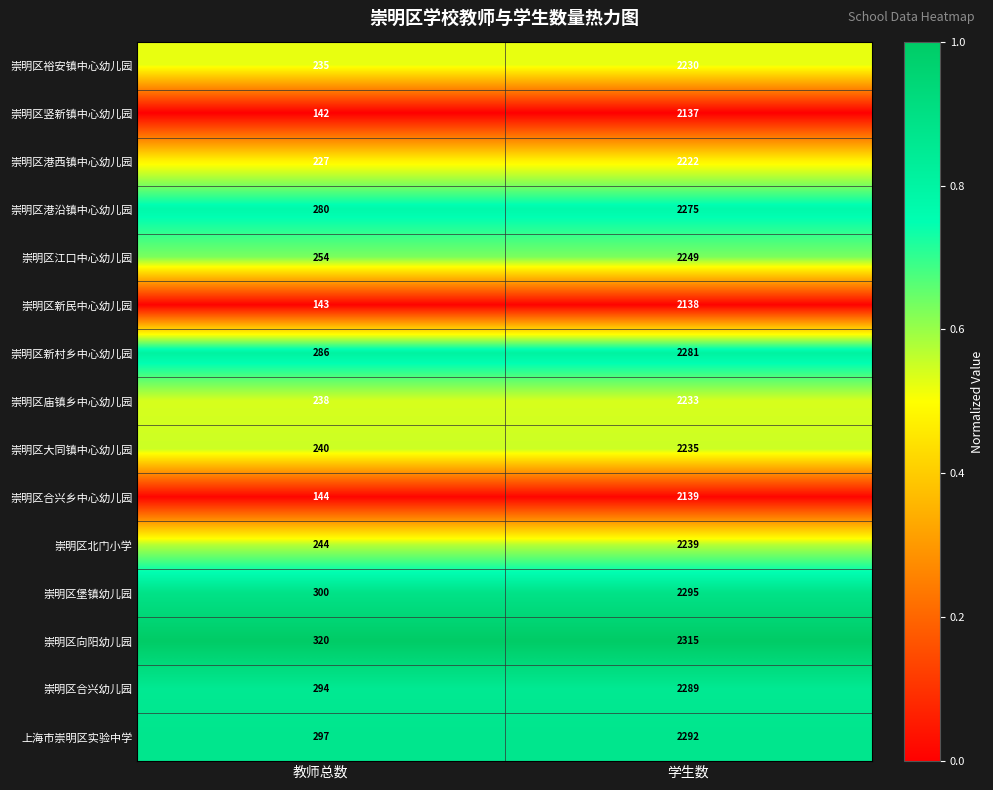

Which label corresponds to the largest value in the chart?

学生数